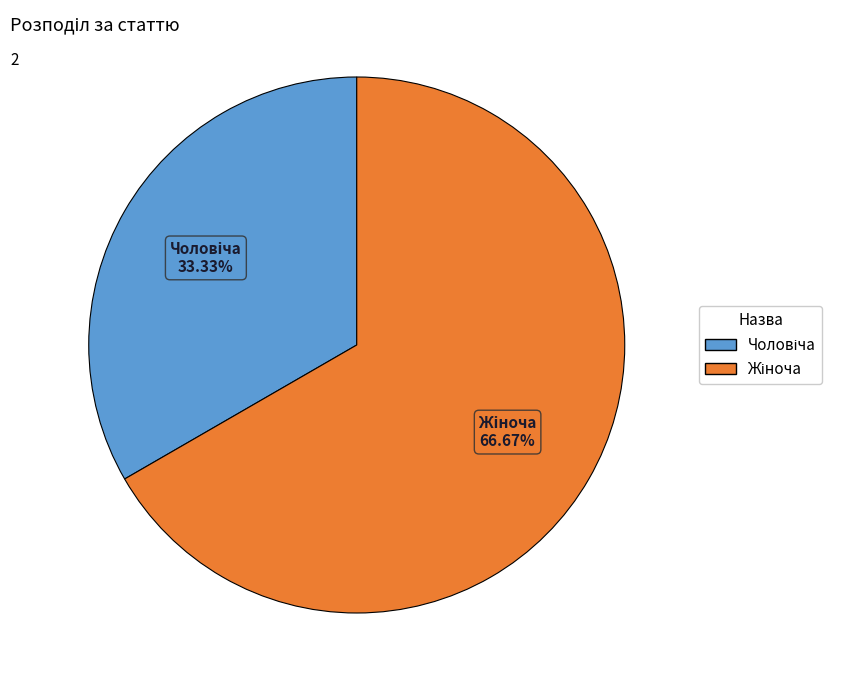

To the nearest percent, what is the difference between the largest and smallest slice percentages?

33%